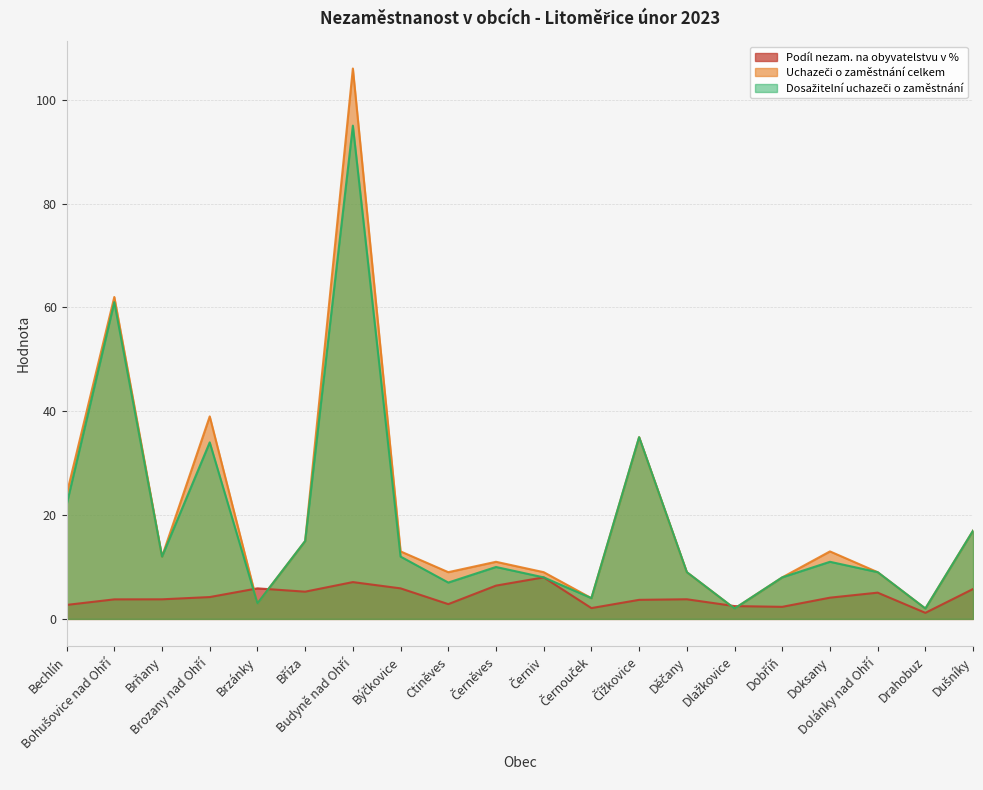

True or false: Podíl nezam. na obyvatelstvu v % has more than 2 interior local peaks.

True